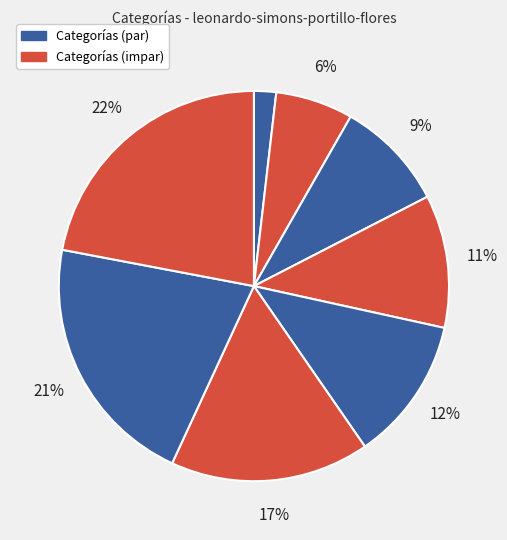

How many slices are in this pie chart?

8